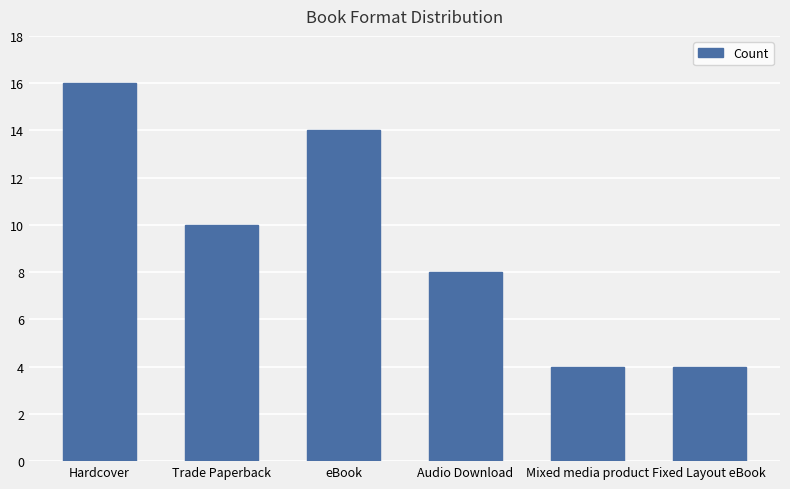

Are the bars grouped side by side (vs. stacked)?

No